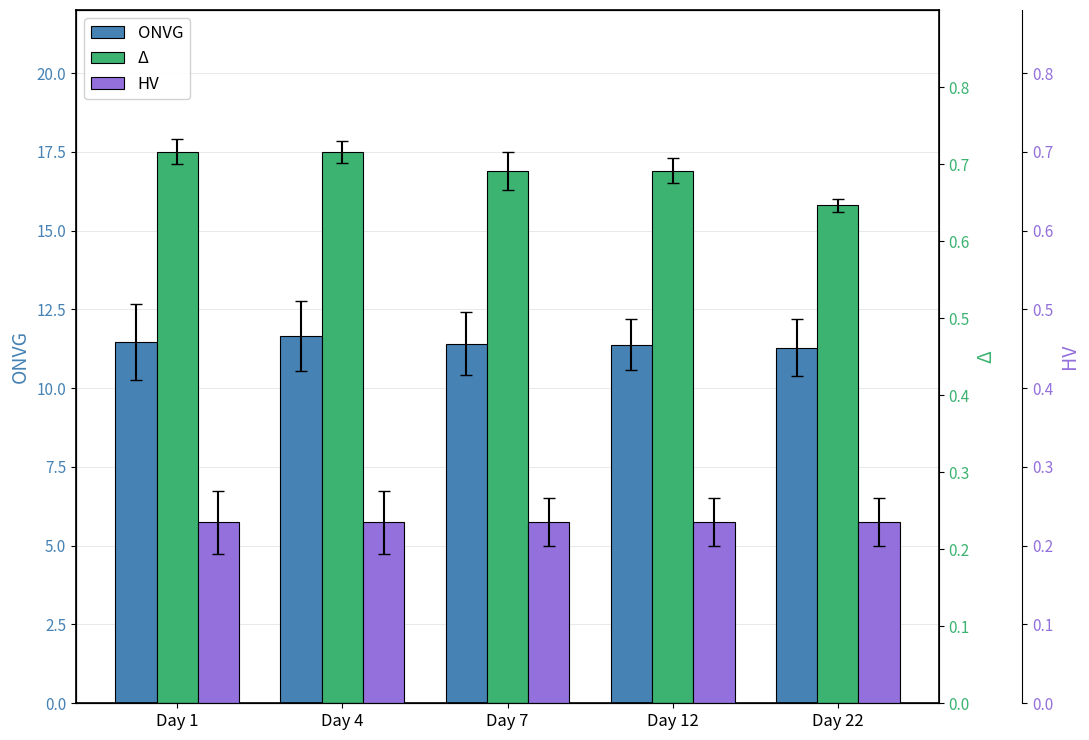

Reading left to right, transcribe all the data shown in this chart.

ONVG: 11.5	11.7	11.4	11.4	11.3
Δ: 17.5	17.5	16.9	16.9	15.8
HV: 0.2	0.2	0.2	0.2	0.2